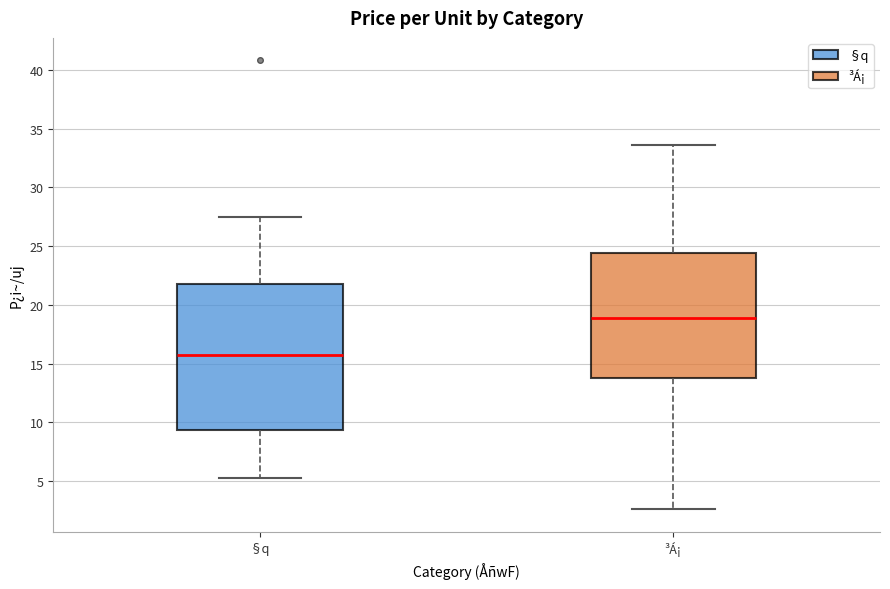

Which box has the highest median line?

³Á¡